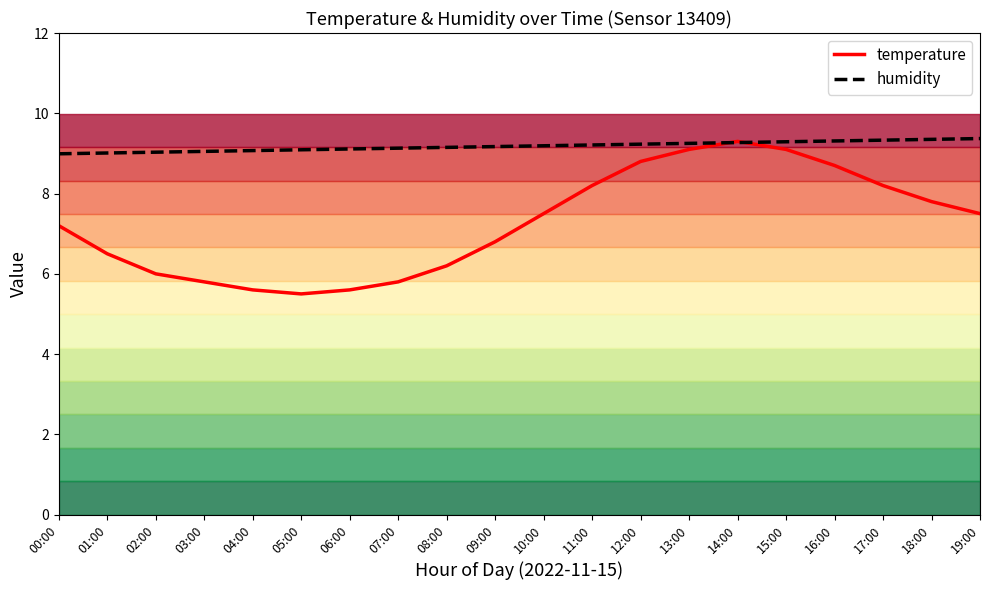

True or false: humidity has more than 0 interior local peaks.

False